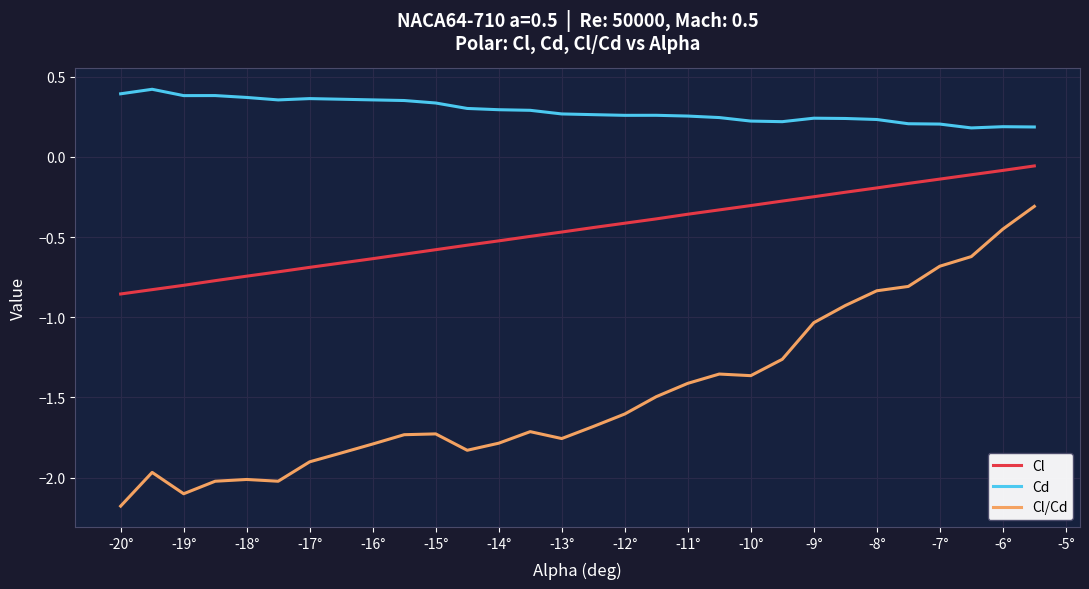

True or false: Cd and Cl/Cd intersect in this chart.

False